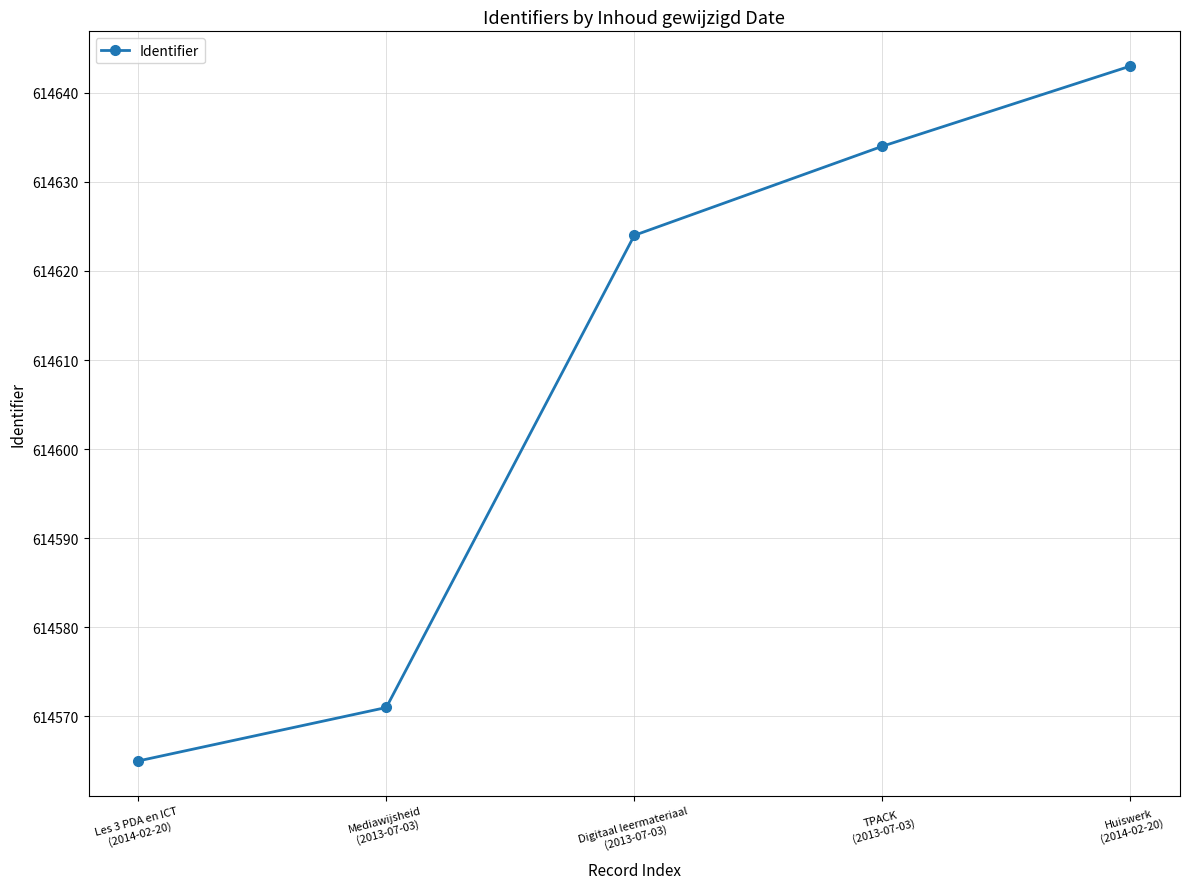

What position from the right is Les 3 PDA en ICT
(2014-02-20)?

5